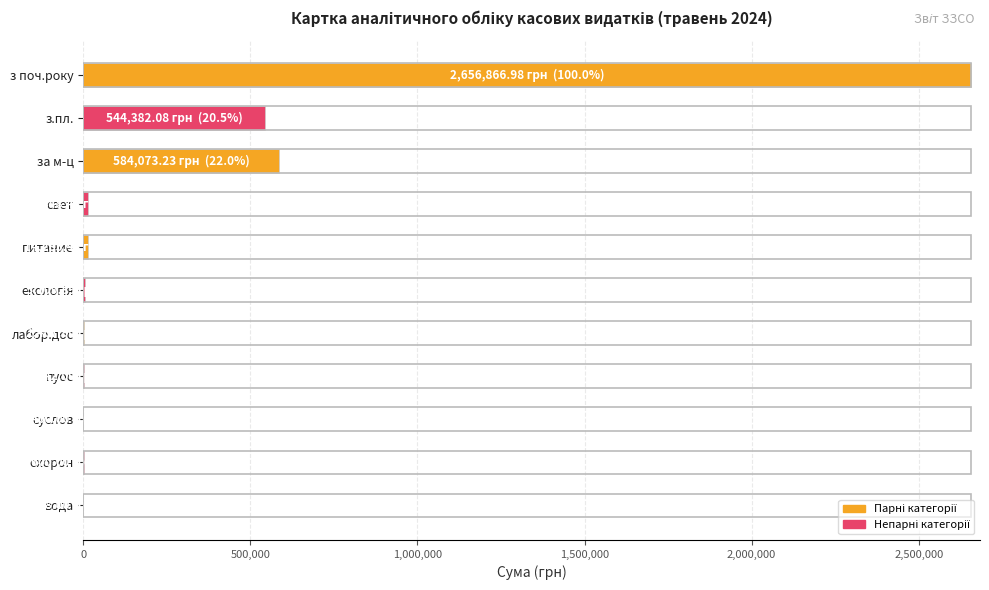

What is the maximum value shown in the chart?

2656867.0